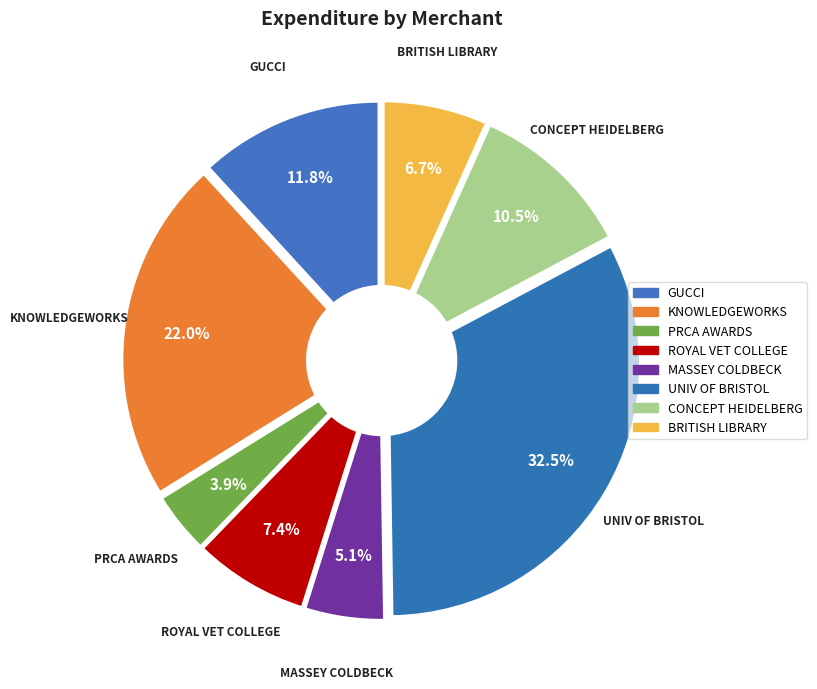

What is the ratio of the value at GUCCI, ITALY to the value at CONCEPT HEIDELBERG GMBH, HEIDELBERG?

1.1